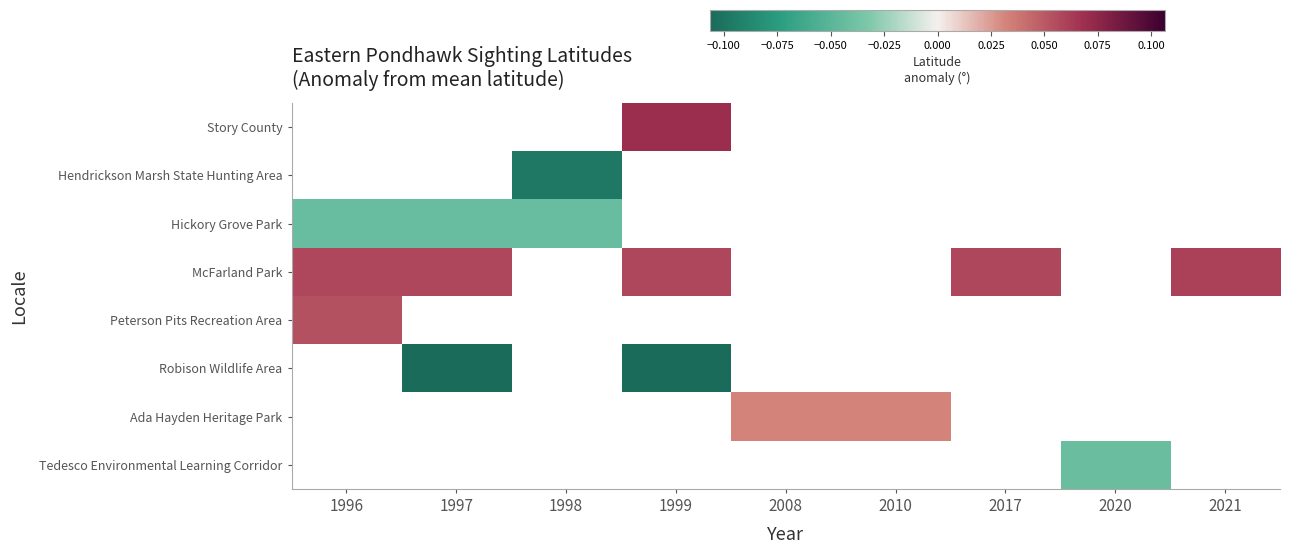

What is the spread (max minus min) of values at 1999?

0.2